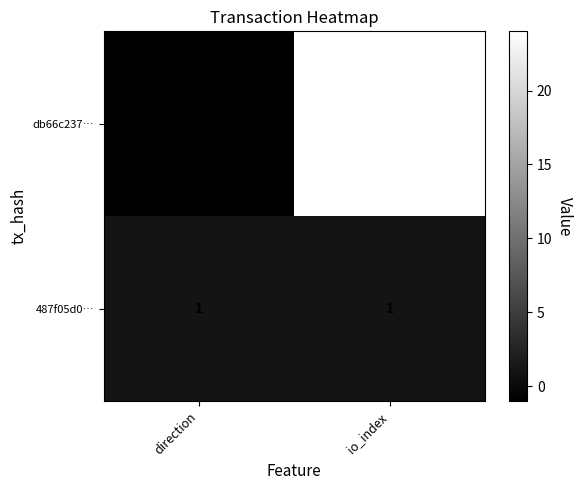

Reading left to right, what are all the values shown in this chart?

db66c237…: -1	24
487f05d0…: 1	1